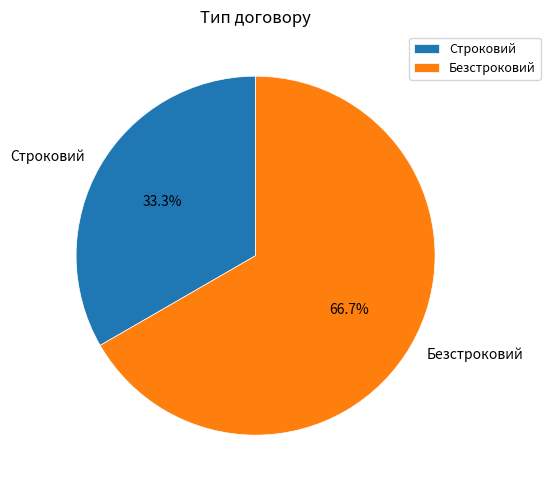

Rank the categories by value from highest to lowest.

Безстроковий, Строковий